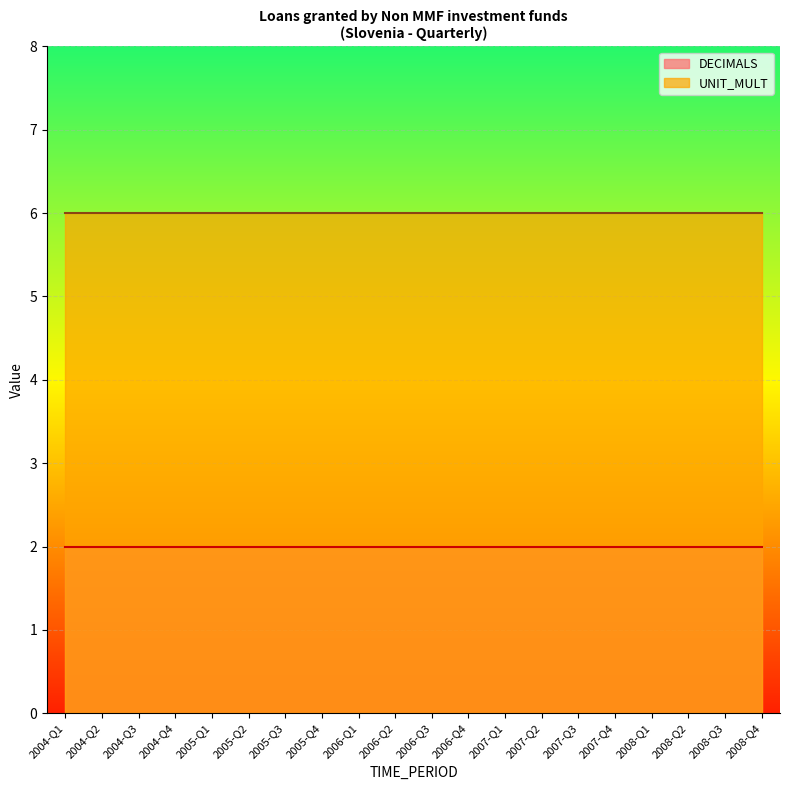

What is the label of the 2nd point from the left?

2004-Q2